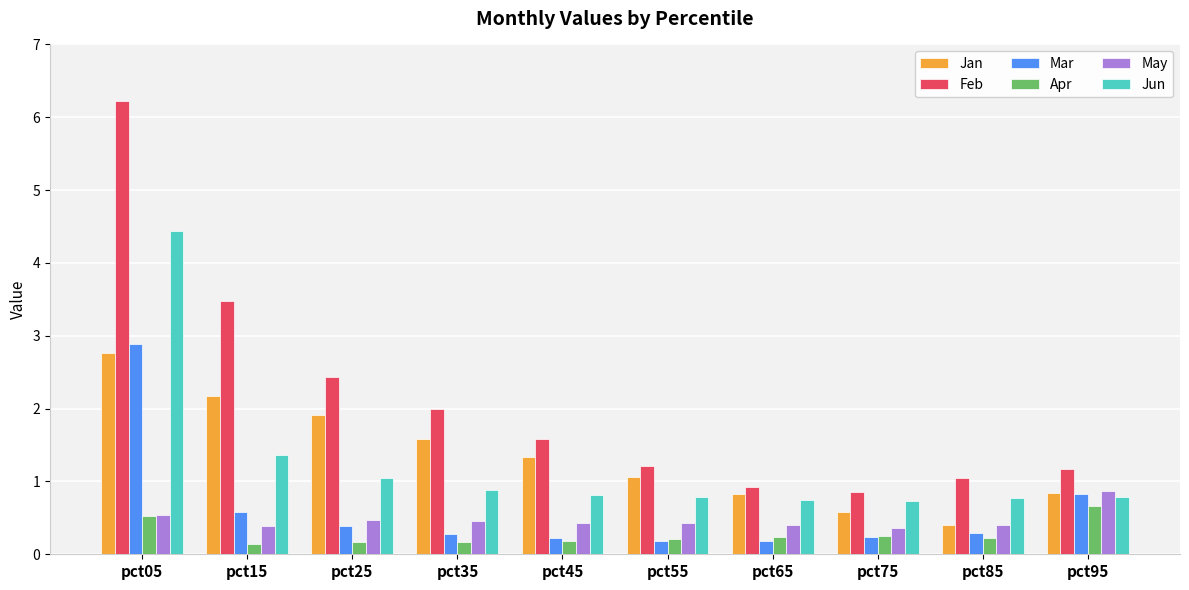

Are the bars grouped side by side (vs. stacked)?

Yes